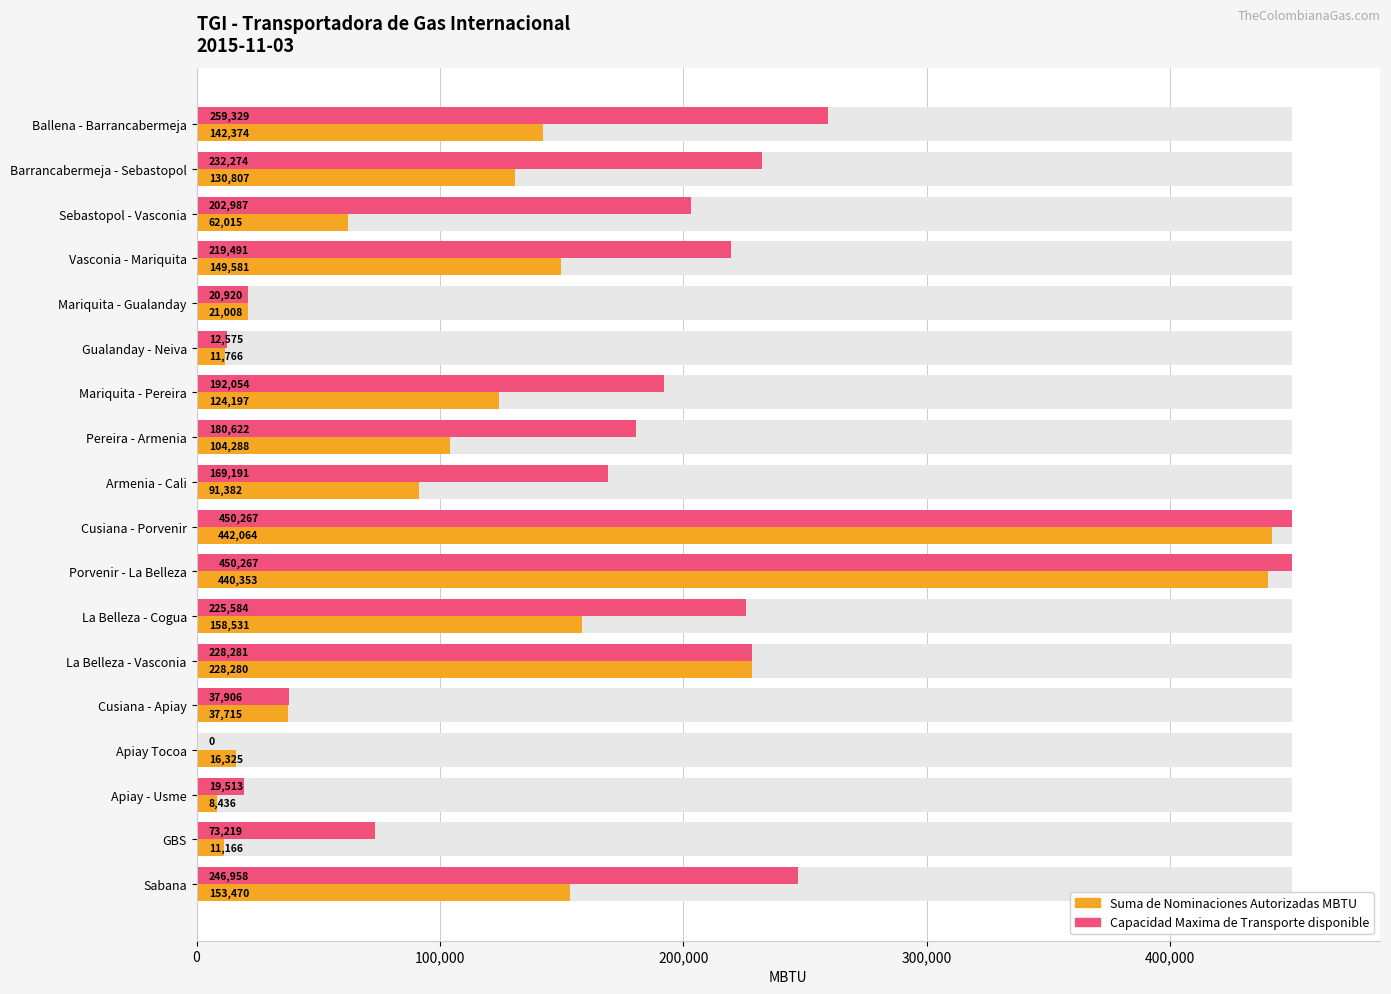

Where is Capacidad Maxima de Transporte disponible nearest to the value 225133?

La Belleza - Cogua